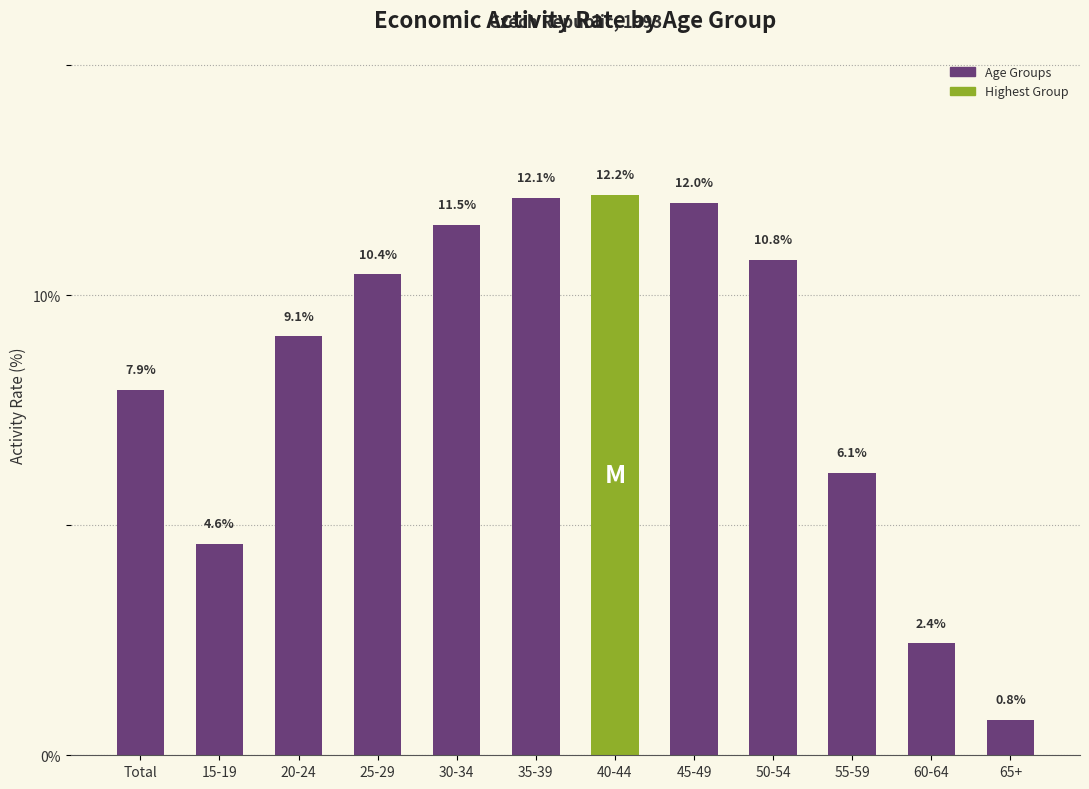

Reading right to left, extract all data points from this chart.

65+=0.8	60-64=2.4	55-59=6.1	50-54=10.8	45-49=12.0	40-44=12.2	35-39=12.1	30-34=11.5	25-29=10.4	20-24=9.1	15-19=4.6	Total=7.9